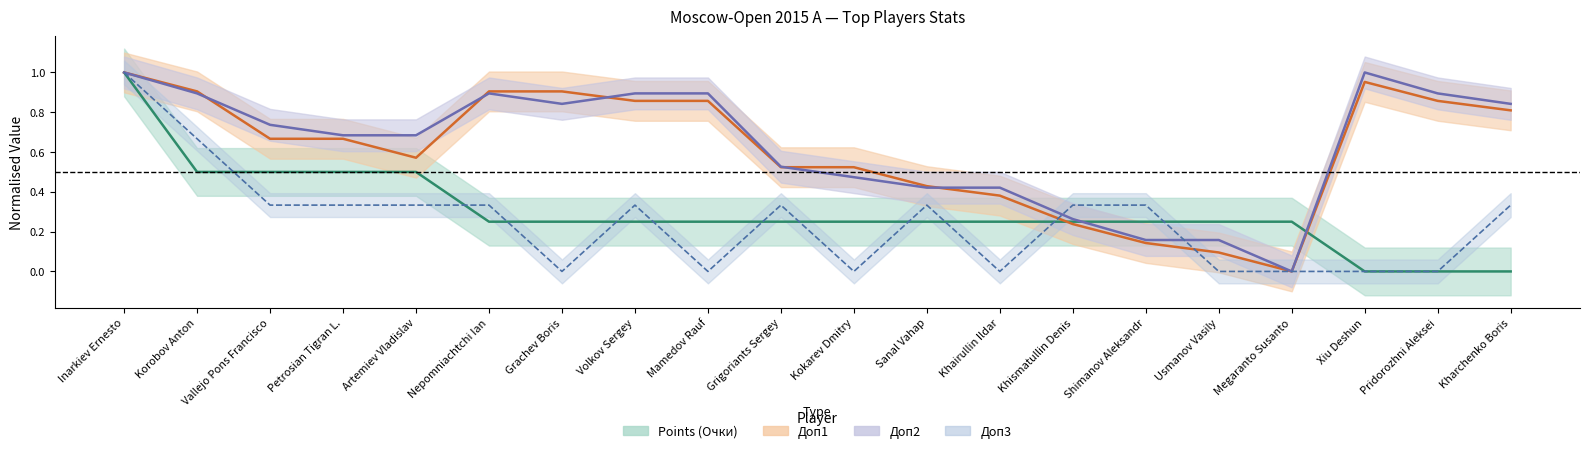

Between Korobov Anton and Xiu Deshun, which is larger?

Korobov Anton